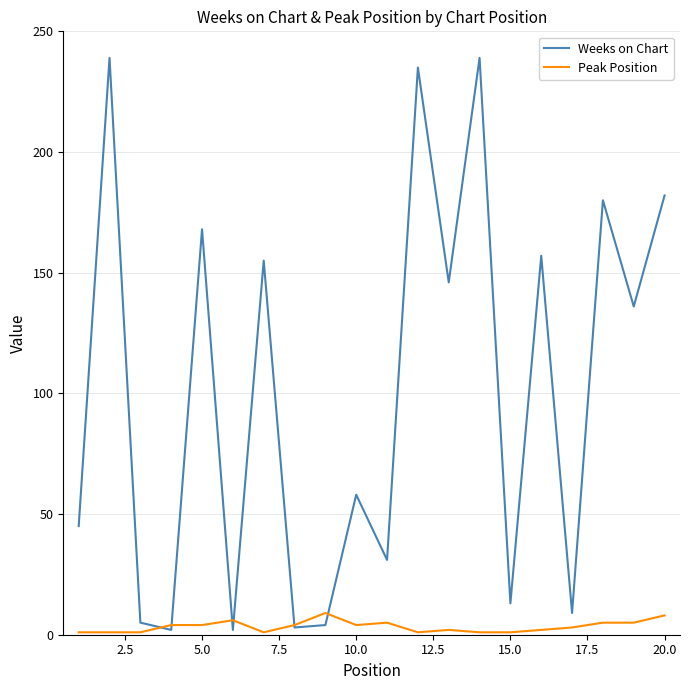

Which series has the largest range (max minus min)?

Weeks on Chart